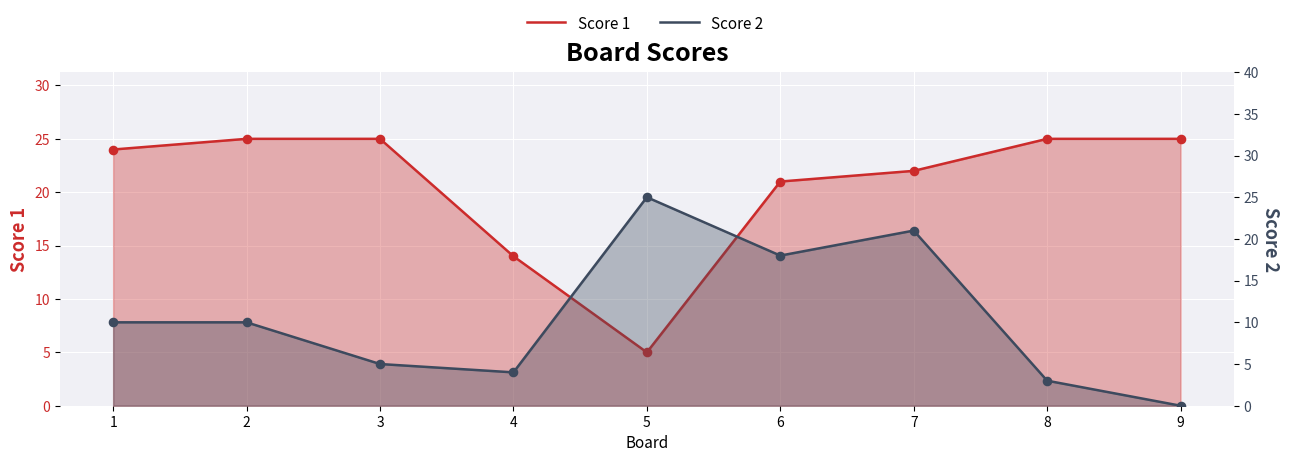

At which category is the sum across all series the highest?

7